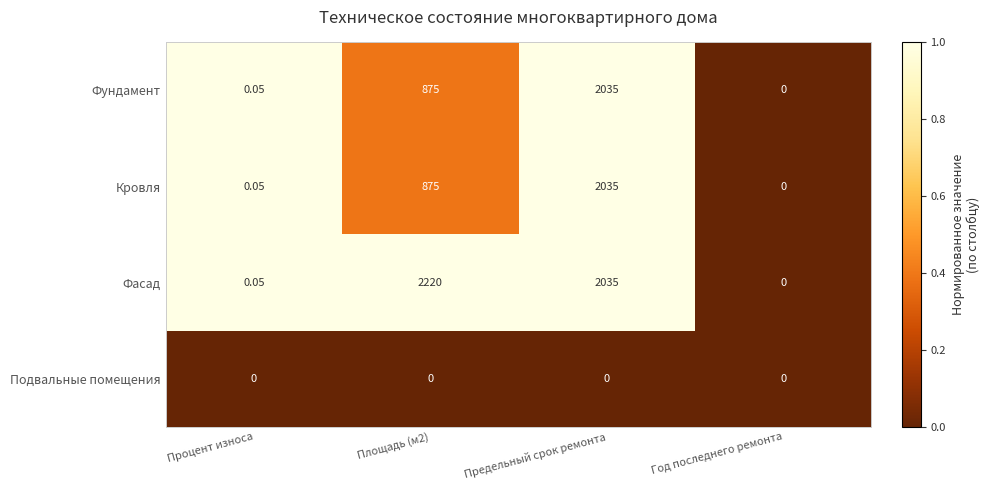

At which category is the sum across all series the highest?

Предельный срок ремонта